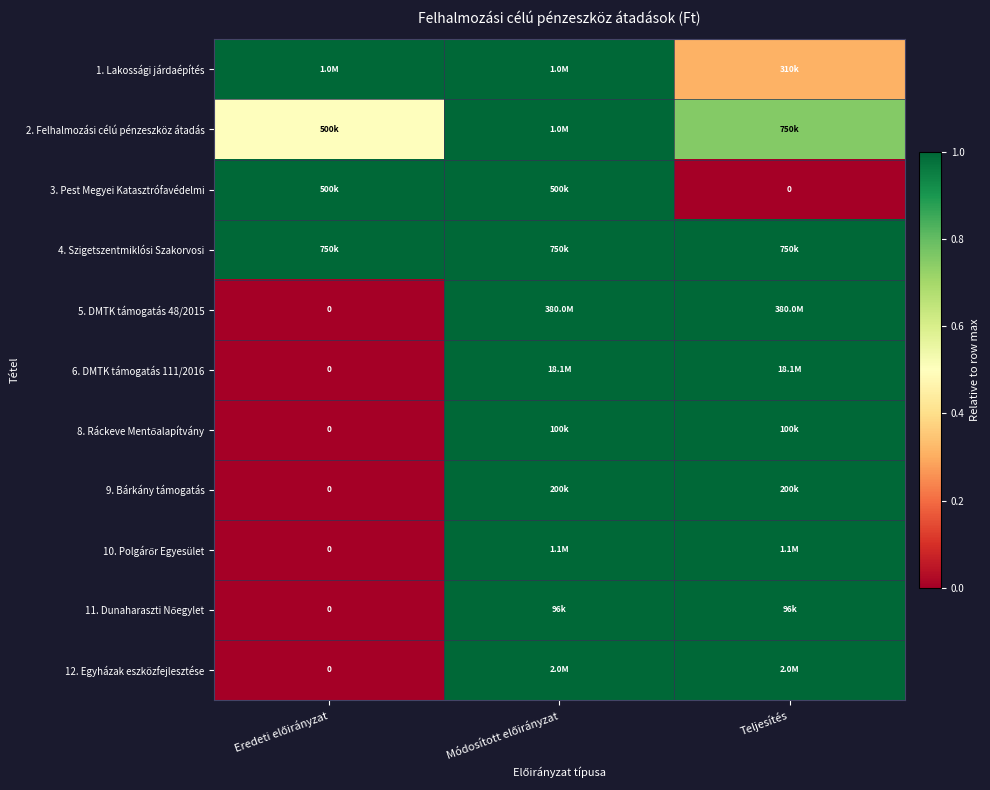

What is the minimum value for 1. Lakossági járdaépítés?

0.3